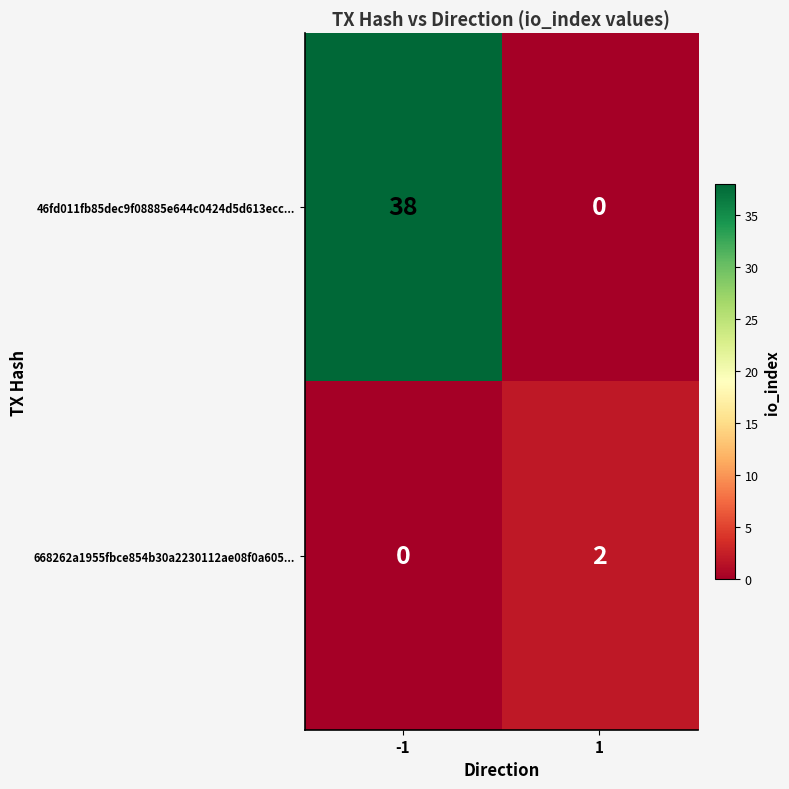

What is the greatest value displayed?

38